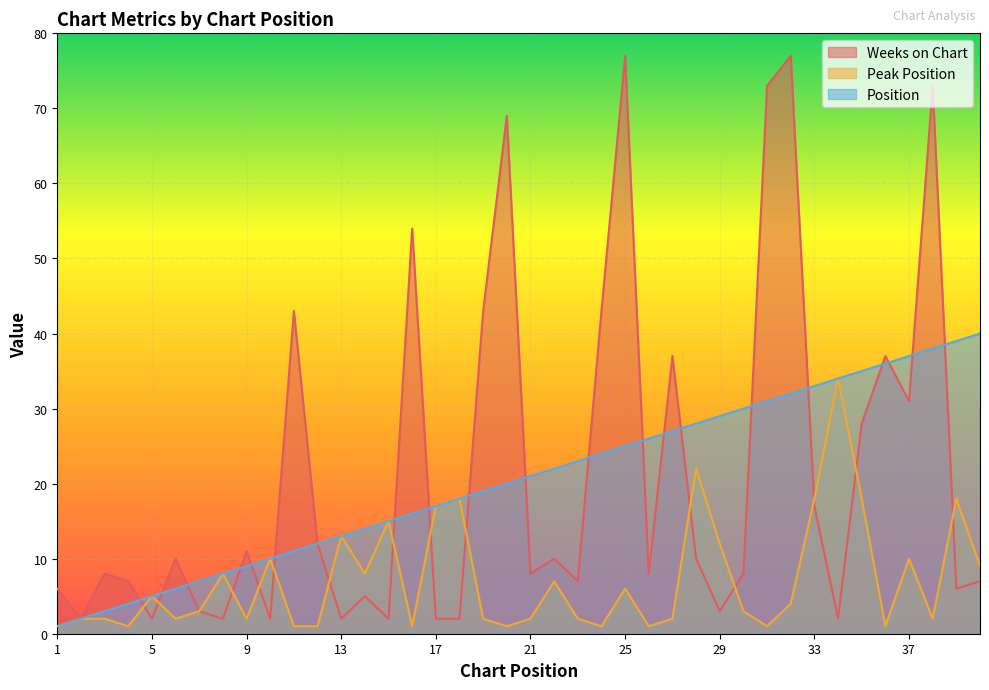

The value of Peak Position at 29 is 19. True or false?

False